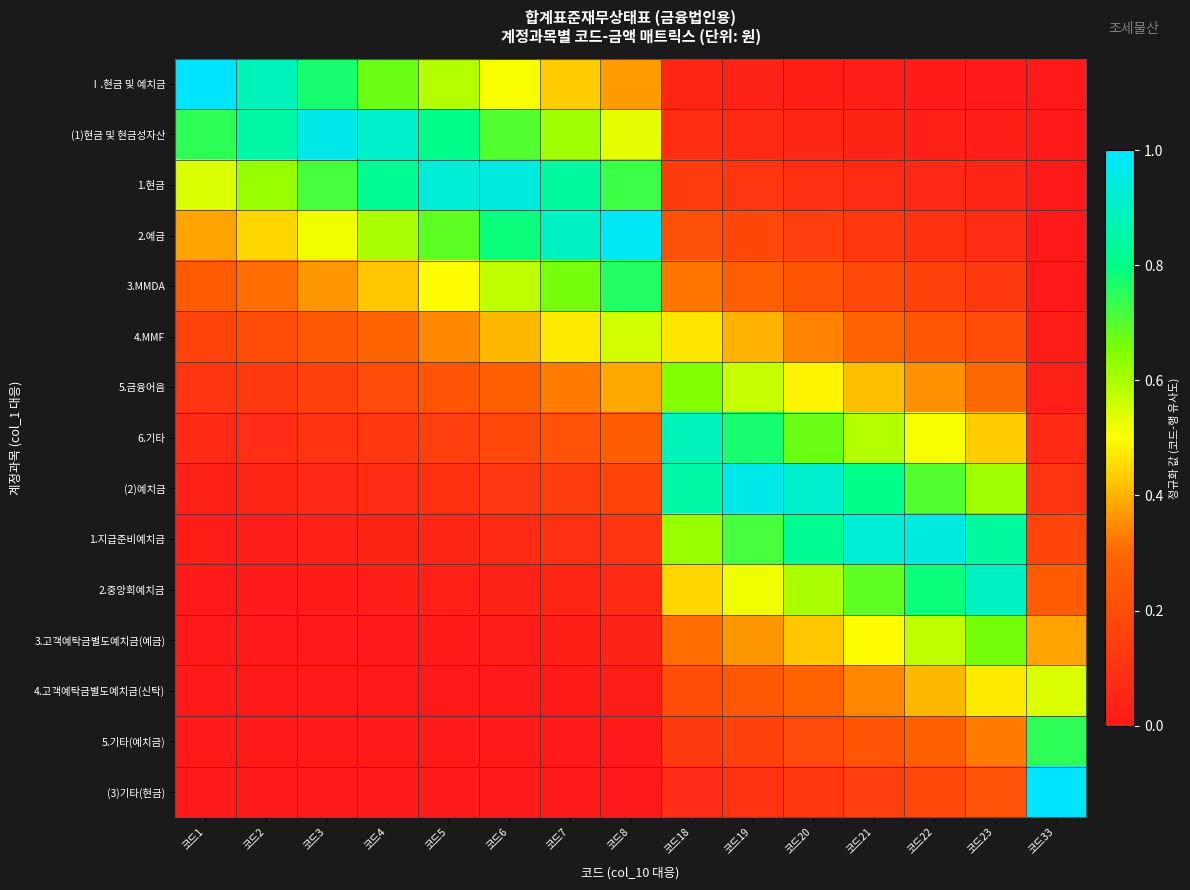

Reading left to right, extract all data points from this chart.

Ⅰ.현금 및 예치금: 코드1=1.0	코드2=0.9	코드3=0.8	코드4=0.7	코드5=0.6	코드6=0.5	코드7=0.4	코드8=0.4	코드18=0.0	코드19=0.0	코드20=0.0	코드21=0.0	코드22=0.0	코드23=0.0	코드33=0.0
(1)현금 및 현금성자산: 코드1=0.7	코드2=0.8	코드3=1.0	코드4=0.9	코드5=0.8	코드6=0.7	코드7=0.6	코드8=0.5	코드18=0.1	코드19=0.1	코드20=0.1	코드21=0.0	코드22=0.0	코드23=0.0	코드33=0.0
1.현금: 코드1=0.5	코드2=0.6	코드3=0.7	코드4=0.8	코드5=0.9	코드6=0.9	코드7=0.8	코드8=0.7	코드18=0.1	코드19=0.1	코드20=0.1	코드21=0.1	코드22=0.1	코드23=0.0	코드33=0.0
2.예금: 코드1=0.4	코드2=0.4	코드3=0.5	코드4=0.6	코드5=0.7	코드6=0.8	코드7=0.9	코드8=1.0	코드18=0.2	코드19=0.2	코드20=0.1	코드21=0.1	코드22=0.1	코드23=0.1	코드33=0.0
3.MMDA: 코드1=0.3	코드2=0.3	코드3=0.4	코드4=0.4	코드5=0.5	코드6=0.6	코드7=0.7	코드8=0.8	코드18=0.3	코드19=0.3	코드20=0.2	코드21=0.2	코드22=0.2	코드23=0.1	코드33=0.0
4.MMF: 코드1=0.2	코드2=0.2	코드3=0.2	코드4=0.3	코드5=0.3	코드6=0.4	코드7=0.5	코드8=0.6	코드18=0.5	코드19=0.4	코드20=0.3	코드21=0.3	코드22=0.2	코드23=0.2	코드33=0.0
5.금융어음: 코드1=0.1	코드2=0.1	코드3=0.2	코드4=0.2	코드5=0.2	코드6=0.3	코드7=0.3	코드8=0.4	코드18=0.6	코드19=0.6	코드20=0.5	코드21=0.4	코드22=0.4	코드23=0.3	코드33=0.0
6.기타: 코드1=0.1	코드2=0.1	코드3=0.1	코드4=0.1	코드5=0.2	코드6=0.2	코드7=0.2	코드8=0.3	코드18=0.9	코드19=0.8	코드20=0.7	코드21=0.6	코드22=0.5	코드23=0.4	코드33=0.1
(2)예치금: 코드1=0.0	코드2=0.0	코드3=0.1	코드4=0.1	코드5=0.1	코드6=0.1	코드7=0.1	코드8=0.2	코드18=0.8	코드19=1.0	코드20=0.9	코드21=0.8	코드22=0.7	코드23=0.6	코드33=0.1
1.지급준비예치금: 코드1=0.0	코드2=0.0	코드3=0.0	코드4=0.0	코드5=0.1	코드6=0.1	코드7=0.1	코드8=0.1	코드18=0.6	코드19=0.7	코드20=0.8	코드21=0.9	코드22=0.9	코드23=0.8	코드33=0.2
2.중앙회예치금: 코드1=0.0	코드2=0.0	코드3=0.0	코드4=0.0	코드5=0.0	코드6=0.0	코드7=0.1	코드8=0.1	코드18=0.4	코드19=0.5	코드20=0.6	코드21=0.7	코드22=0.8	코드23=0.9	코드33=0.3
3.고객예탁금별도예치금(예금): 코드1=0.0	코드2=0.0	코드3=0.0	코드4=0.0	코드5=0.0	코드6=0.0	코드7=0.0	코드8=0.0	코드18=0.3	코드19=0.4	코드20=0.4	코드21=0.5	코드22=0.6	코드23=0.7	코드33=0.4
4.고객예탁금별도예치금(신탁): 코드1=0.0	코드2=0.0	코드3=0.0	코드4=0.0	코드5=0.0	코드6=0.0	코드7=0.0	코드8=0.0	코드18=0.2	코드19=0.2	코드20=0.3	코드21=0.3	코드22=0.4	코드23=0.5	코드33=0.5
5.기타(예치금): 코드1=0.0	코드2=0.0	코드3=0.0	코드4=0.0	코드5=0.0	코드6=0.0	코드7=0.0	코드8=0.0	코드18=0.1	코드19=0.2	코드20=0.2	코드21=0.2	코드22=0.3	코드23=0.3	코드33=0.7
(3)기타(현금): 코드1=0.0	코드2=0.0	코드3=0.0	코드4=0.0	코드5=0.0	코드6=0.0	코드7=0.0	코드8=0.0	코드18=0.1	코드19=0.1	코드20=0.1	코드21=0.2	코드22=0.2	코드23=0.2	코드33=1.0